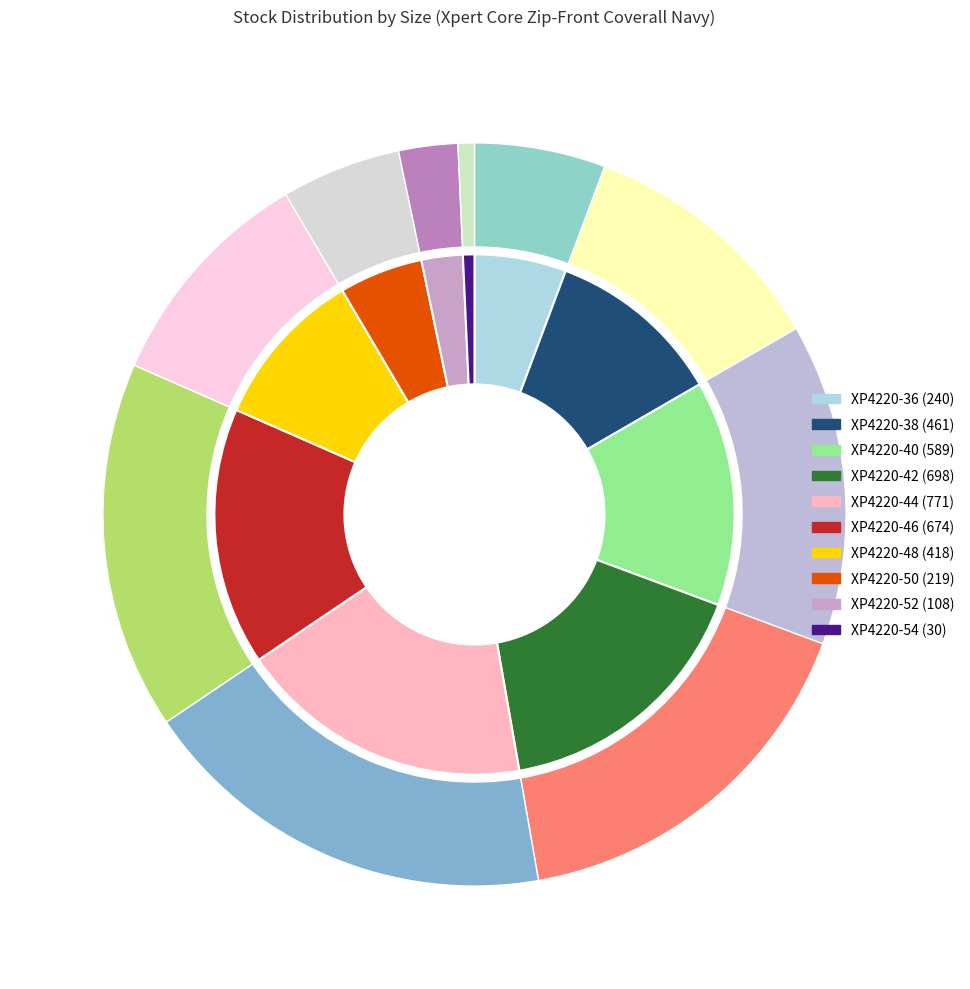

To the nearest percent, what portion does XP4220-50 represent?

5%